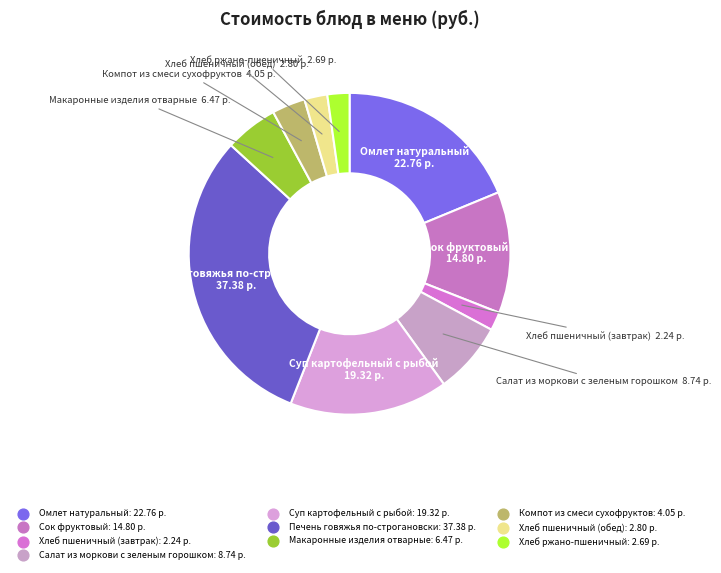

Approximately how many times larger is the value at Сок фруктовый compared to Компот из смеси сухофруктов?

3.7